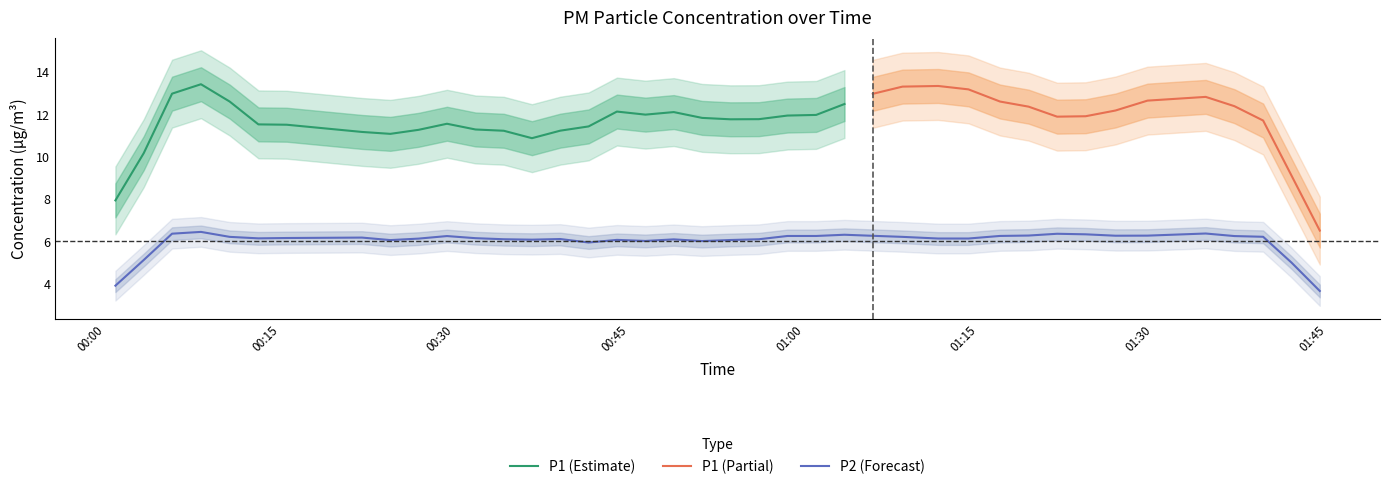

True or false: P2 and P1 cross at least once.

False